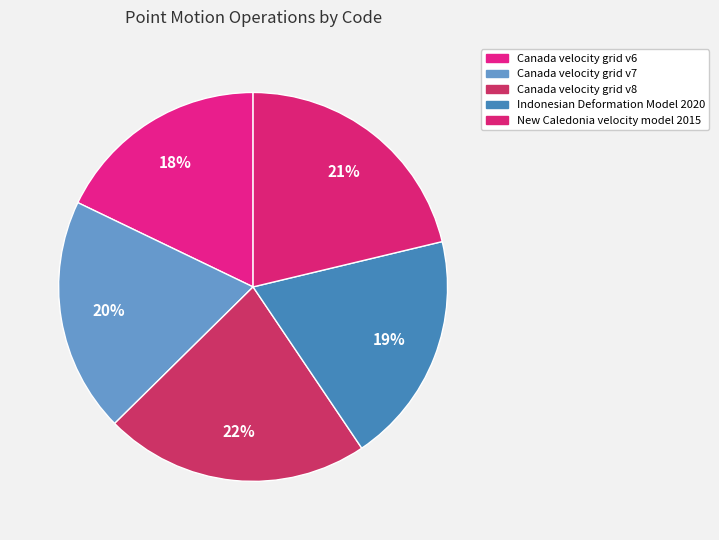

Which category has the biggest portion of the pie?

Canada velocity grid v8